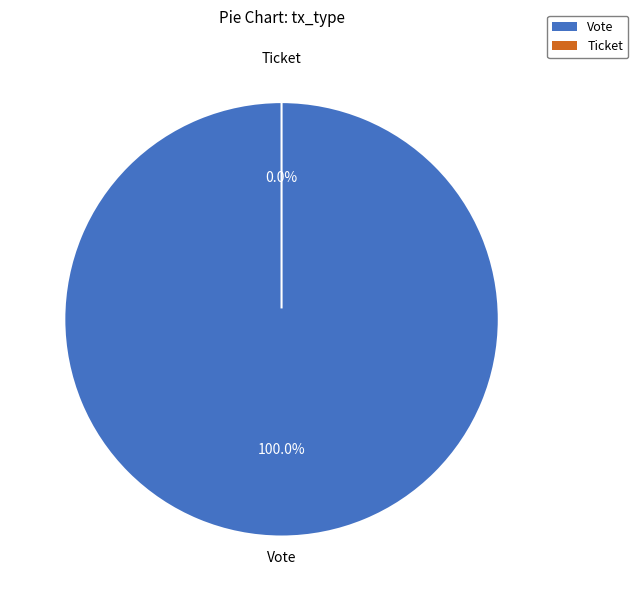

The Ticket slice represents 1% of the pie. True or false?

False